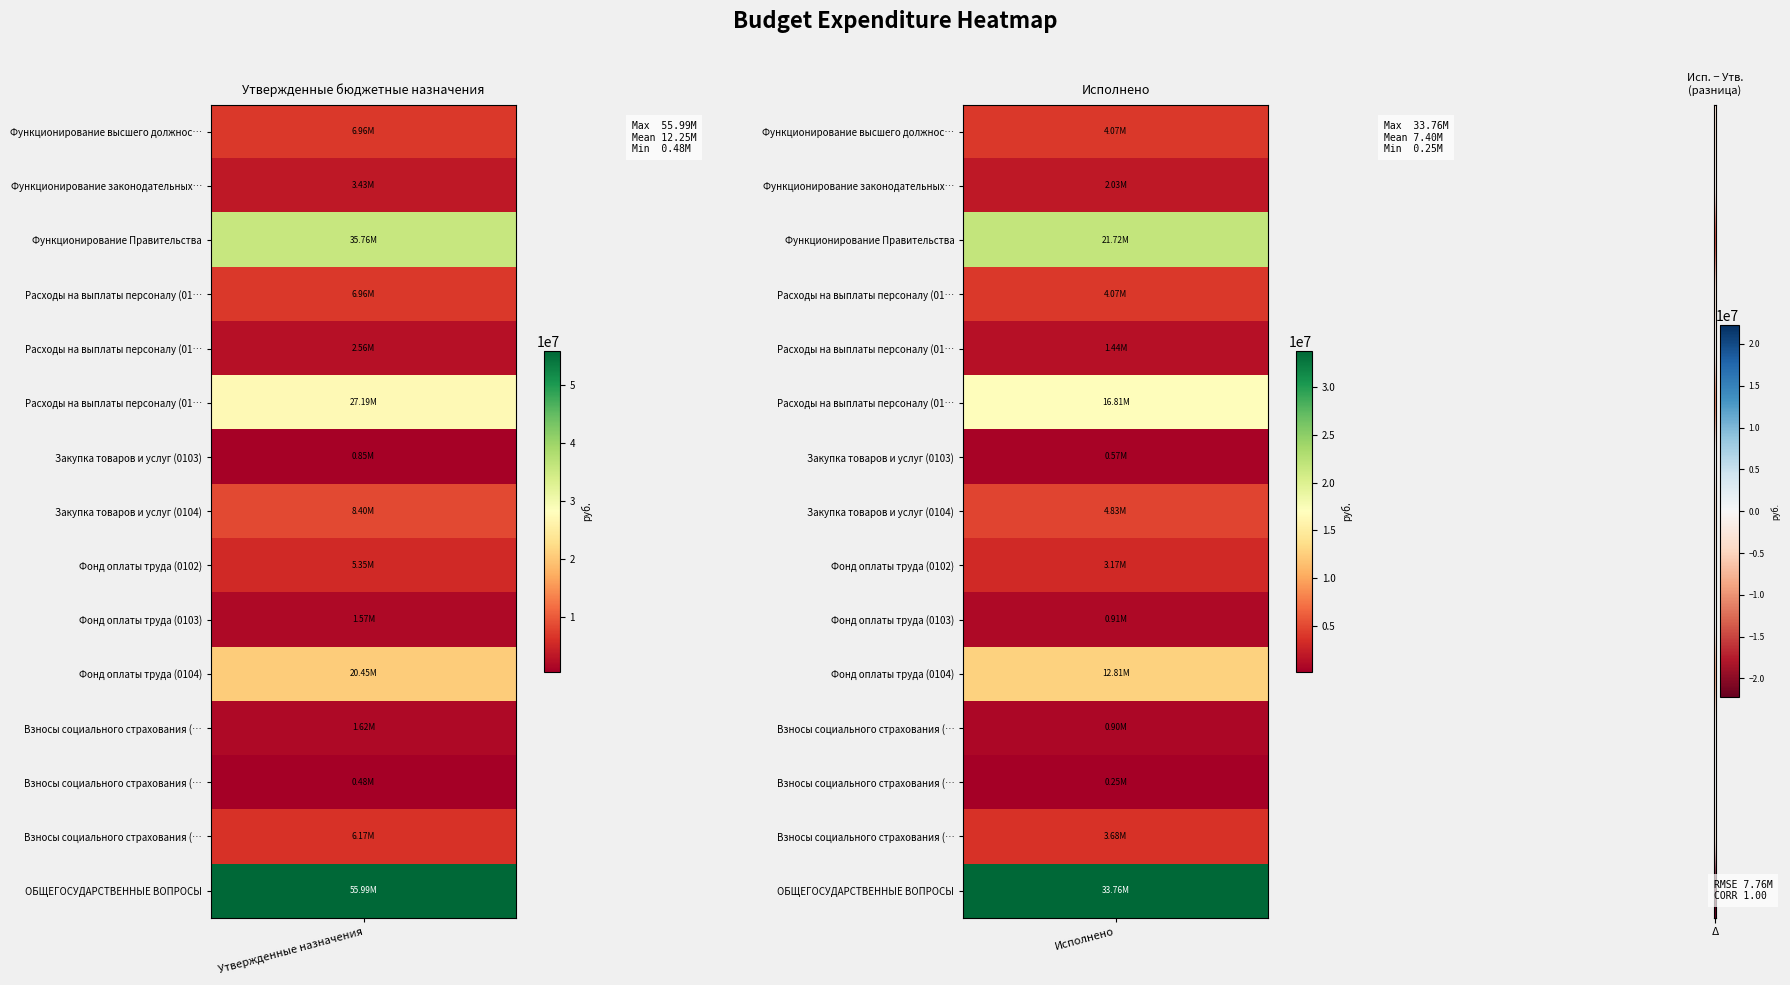

Reading left to right, extract all data points from this chart.

Функционирование высшего должностного лица: 6964898.7	4066310.4
Функционирование законодательных органов: 3427690.9	2031411.1
Функционирование Правительства: 35758125.0	21716550.7
Расходы на выплаты персоналу (0102): 6964898.7	4066310.4
Расходы на выплаты персоналу (0103): 2559443.3	1444435.2
Расходы на выплаты персоналу (0104): 27192147.2	16812194.1
Закупка товаров и услуг (0103): 848347.7	567815.9
Закупка товаров и услуг (0104): 8400997.8	4825499.5
Фонд оплаты труда (0102): 5346680.7	3171026.8
Фонд оплаты труда (0103): 1574225.6	905127.3
Фонд оплаты труда (0104): 20451922.7	12805803.9
Взносы социального страхования (0102): 1618218.0	895283.6
Взносы социального страхования (0103): 480417.6	246795.0
Взносы социального страхования (0104): 6167904.5	3682066.7
ОБЩЕГОСУДАРСТВЕННЫЕ ВОПРОСЫ: 55988830.0	33758370.0